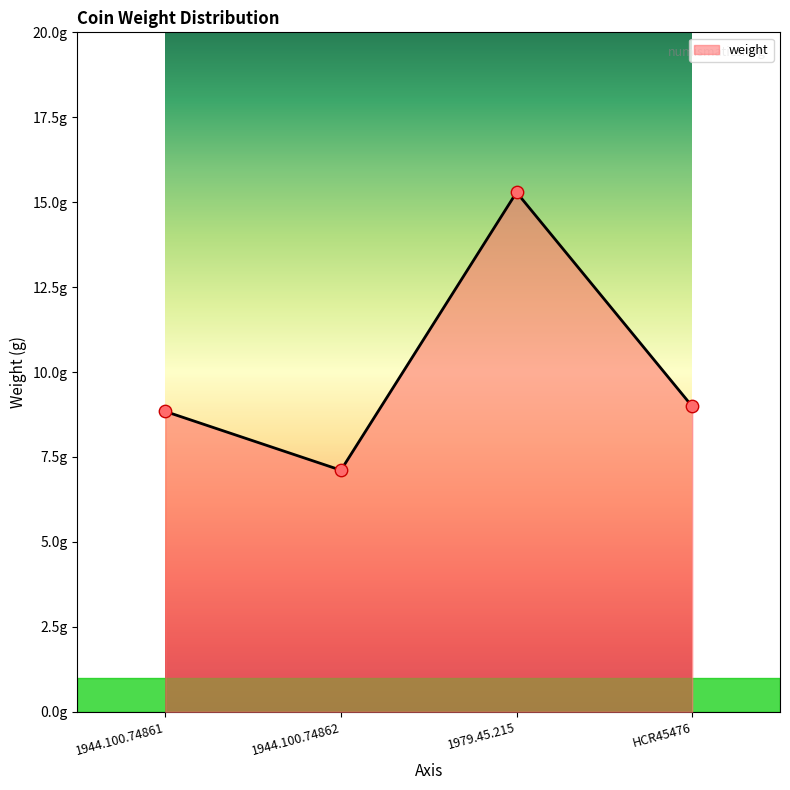

Which has a higher value, HCR45476 or 1944.100.74862?

HCR45476